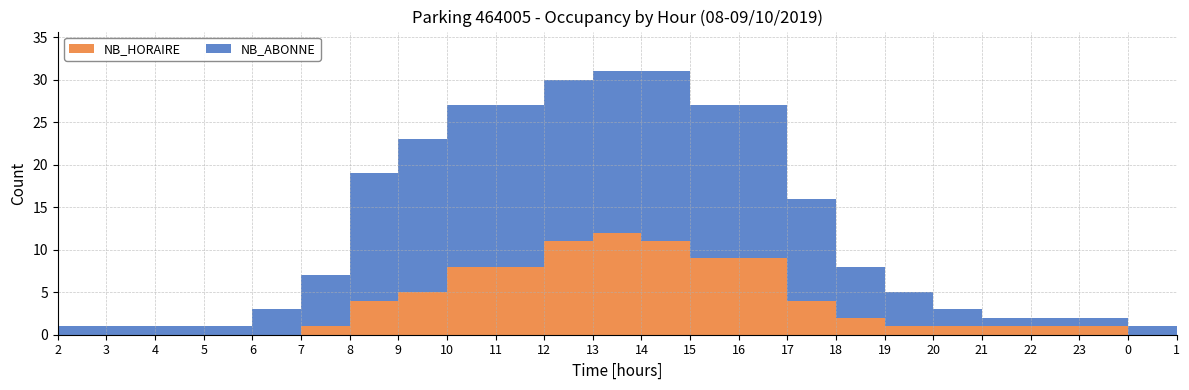

Reading left to right, extract all data points from this chart.

NB_ABONNE: 1	1	1	1	3	6	15	18	19	19	19	19	20	18	18	12	6	4	2	1	1	1	1	1
NB_HORAIRE: 0	0	0	0	0	1	4	5	8	8	11	12	11	9	9	4	2	1	1	1	1	1	0	0